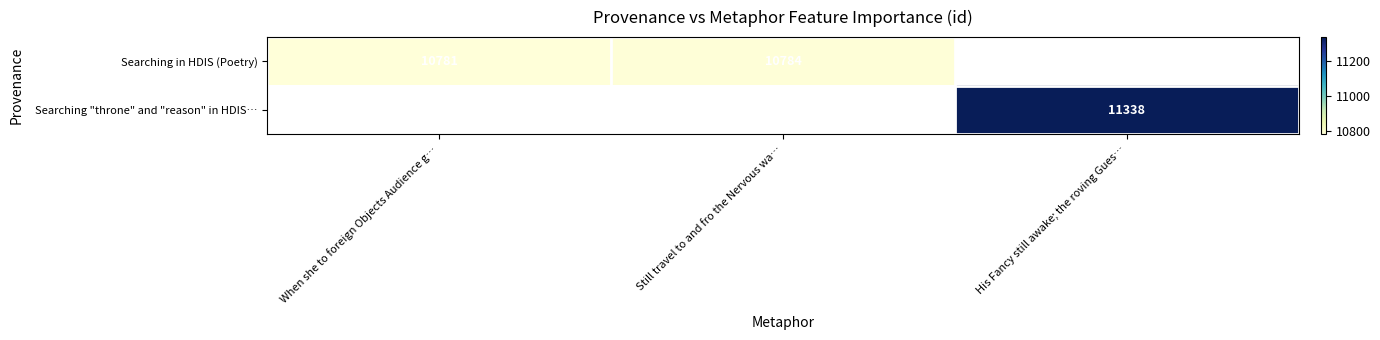

Is it true that Searching in HDIS (Poetry) equals 10781 at When she to foreign Objects Audience g…?

True